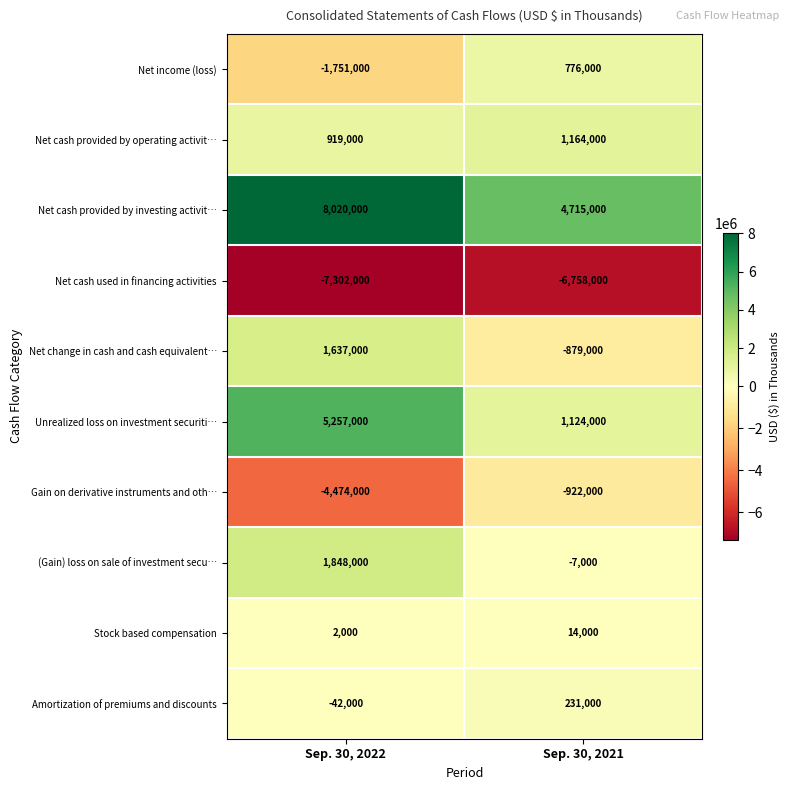

The Net income (loss) series shows 455201 at Sep. 30, 2021. True or false?

False